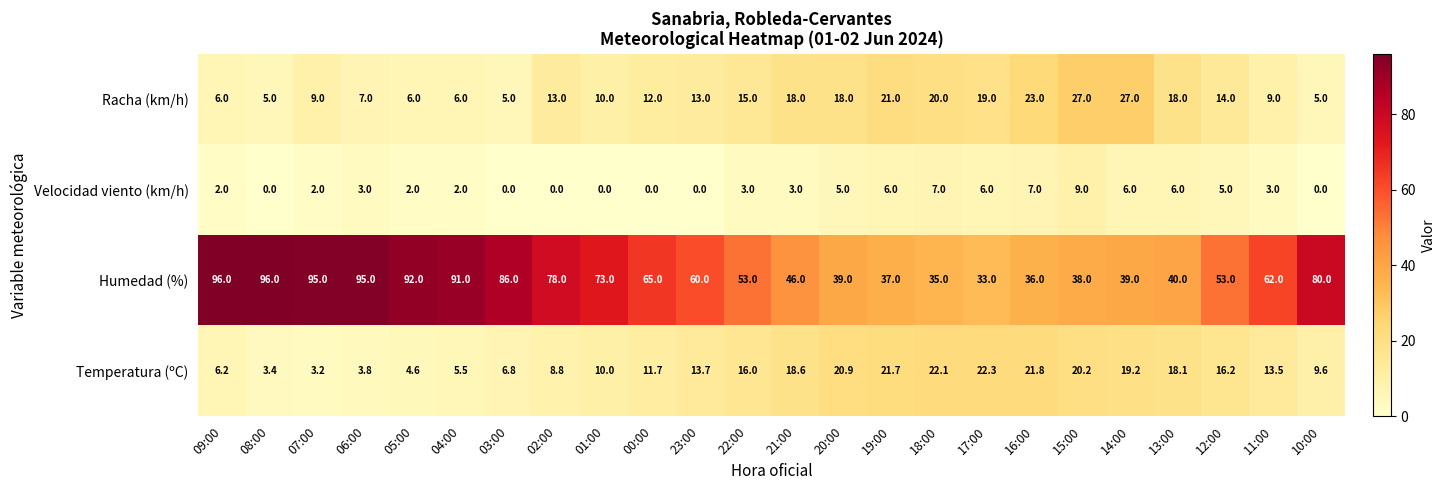

The value of Racha (km/h) at 02:00 is 13.0. True or false?

True